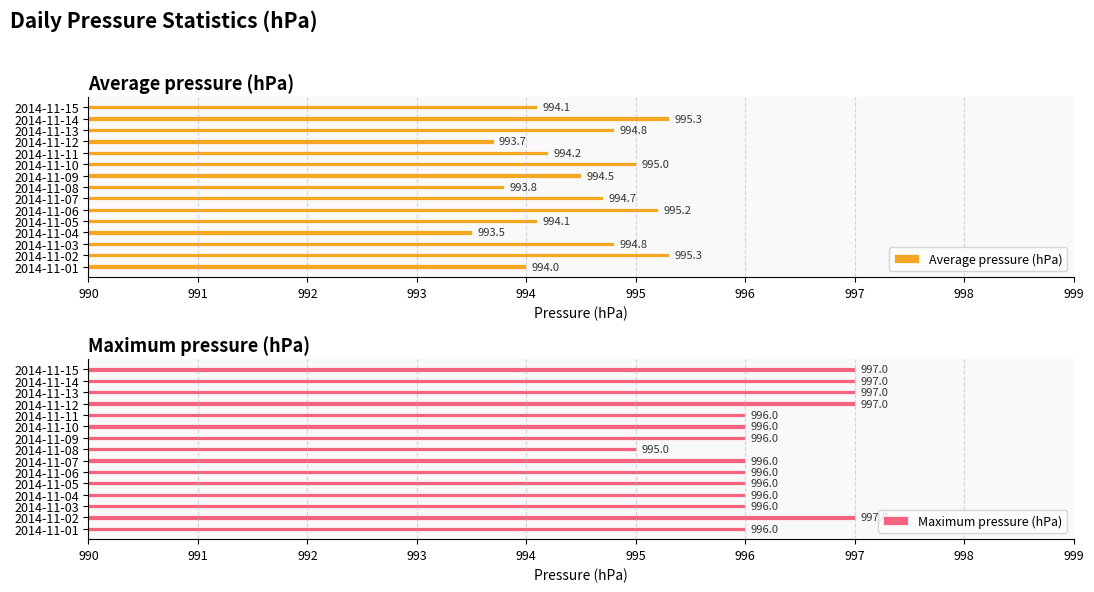

Reading left to right, list all the values displayed in this chart.

Average pressure (hPa): 994.0	995.3	994.8	993.5	994.1	995.2	994.7	993.8	994.5	995.0	994.2	993.7	994.8	995.3	994.1
Maximum pressure (hPa): 996.0	997.0	996.0	996.0	996.0	996.0	996.0	995.0	996.0	996.0	996.0	997.0	997.0	997.0	997.0